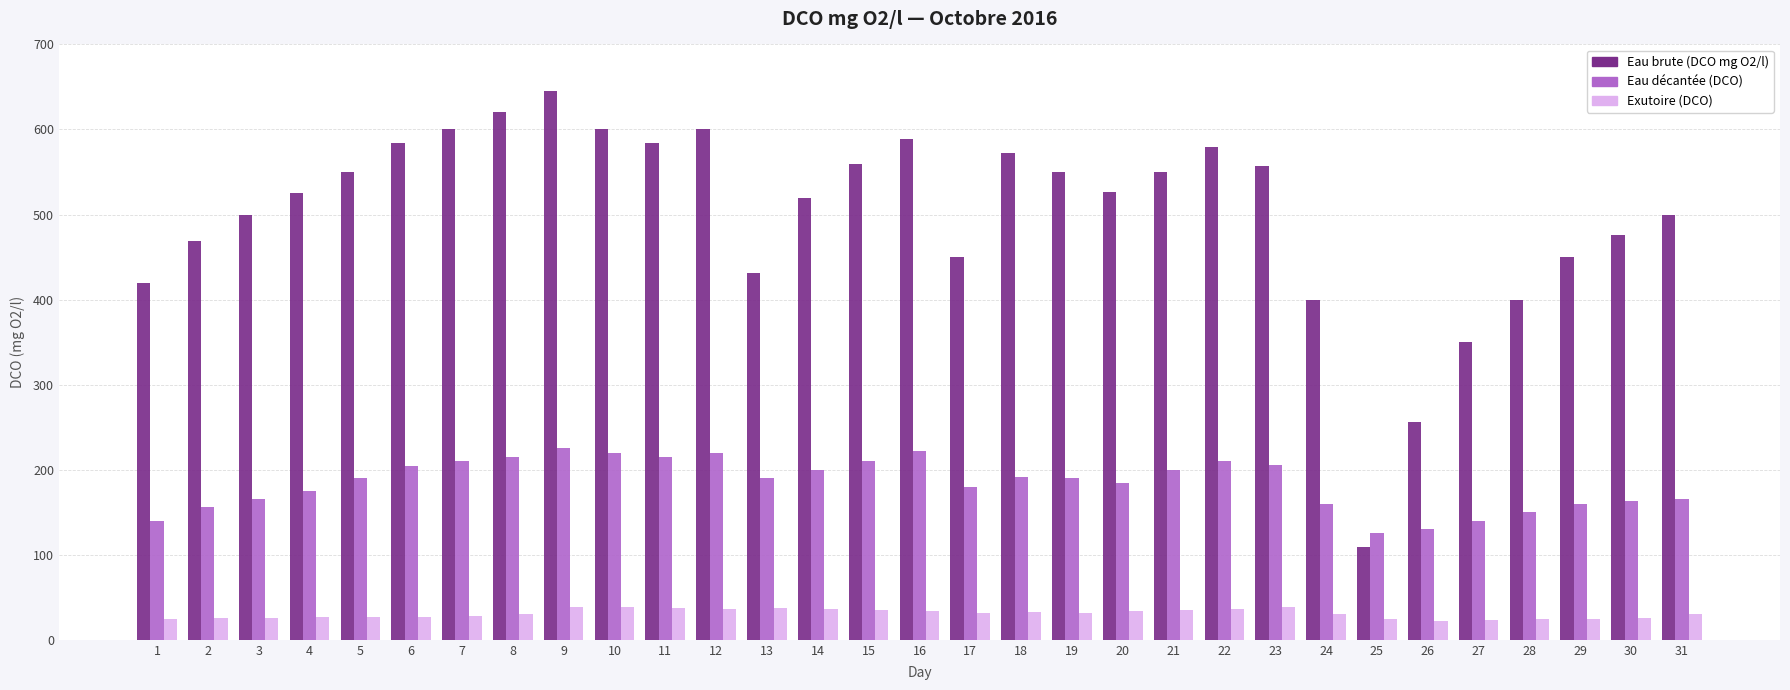

What are all the series names shown in the legend?

Eau brute (DCO mg O2/l), Eau décantée (DCO), Exutoire (DCO)